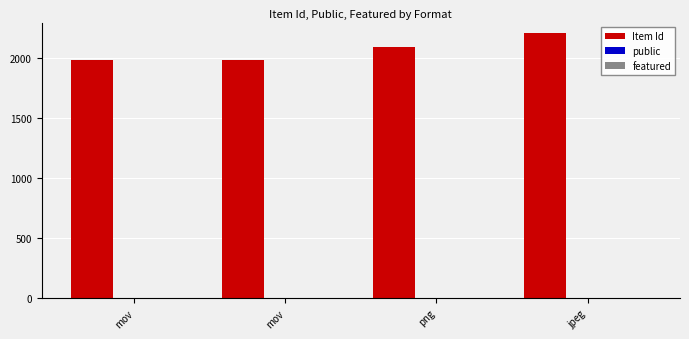

At how many categories does at least one series exceed 1819?

4